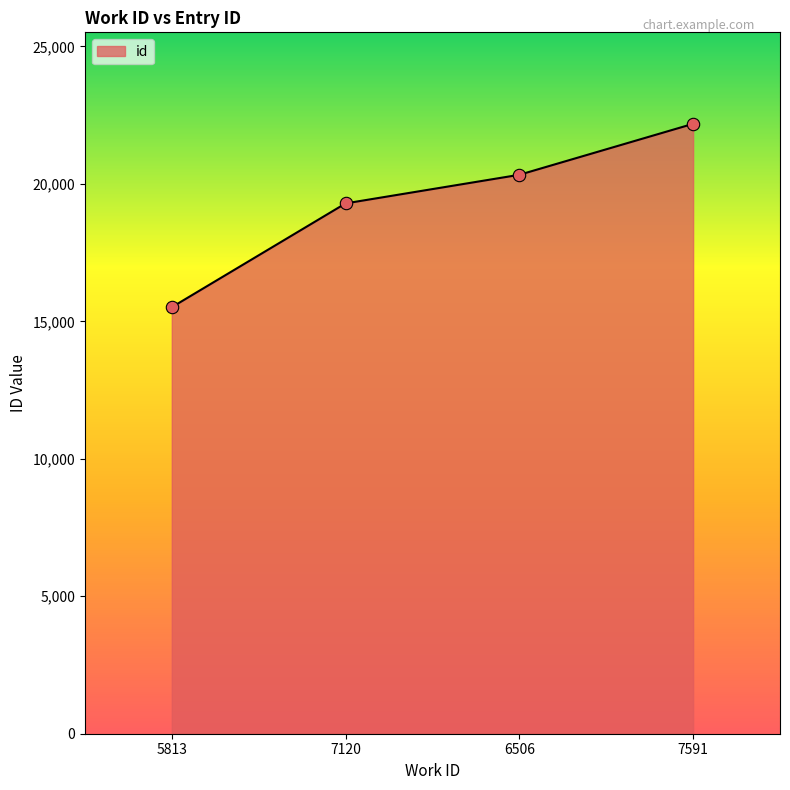

Which has a higher value, 5813 or 7591?

7591